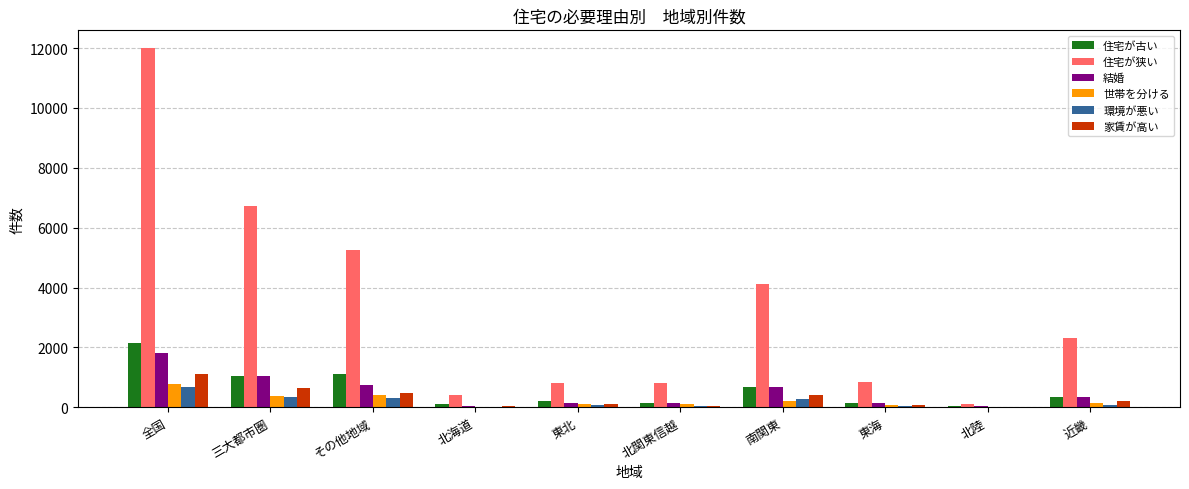

Is it true that 住宅が狭い equals 118 at 北陸?

True